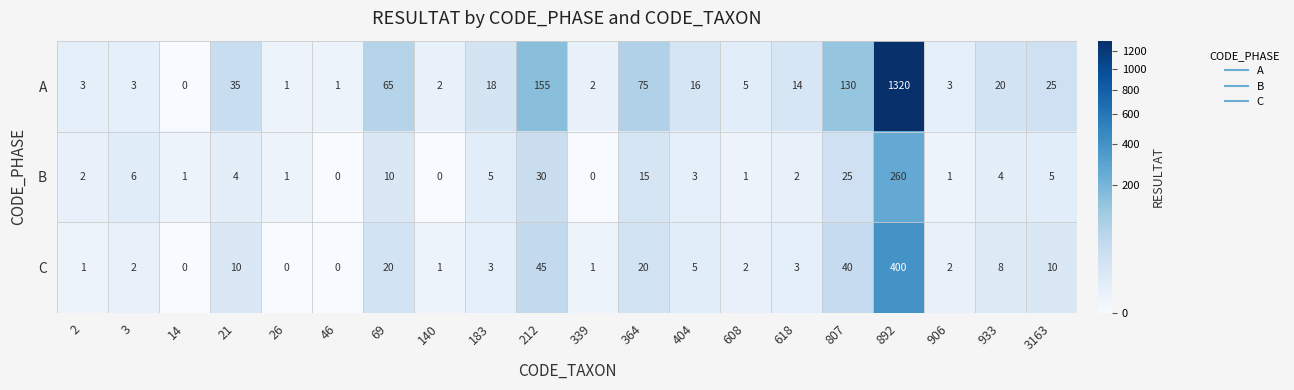

The value of B at 46 is 131. True or false?

False